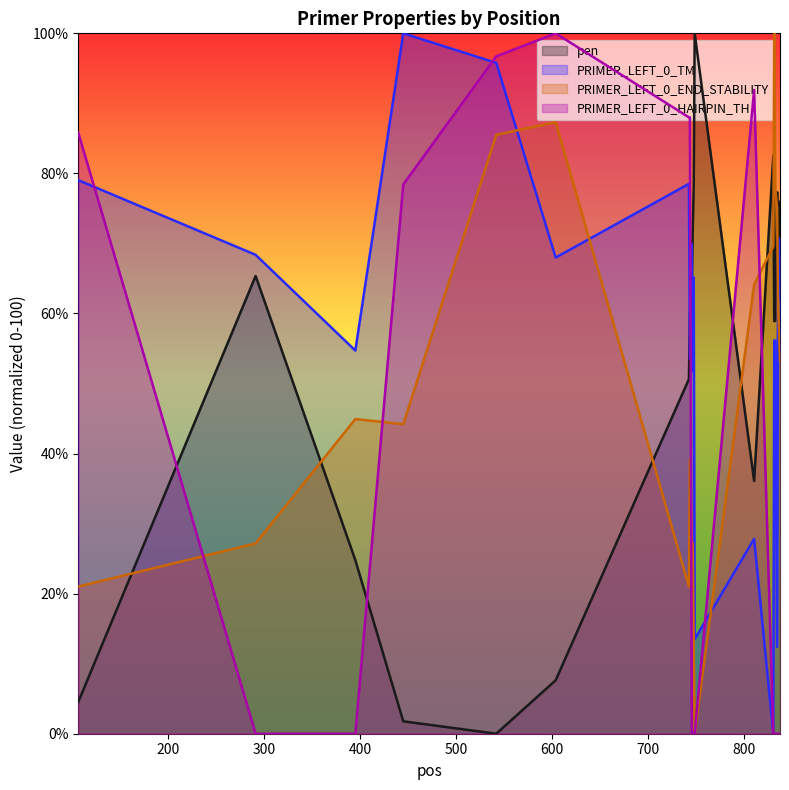

Is it true that PRIMER_LEFT_0_HAIRPIN_TH equals 55.1 at 838?

False